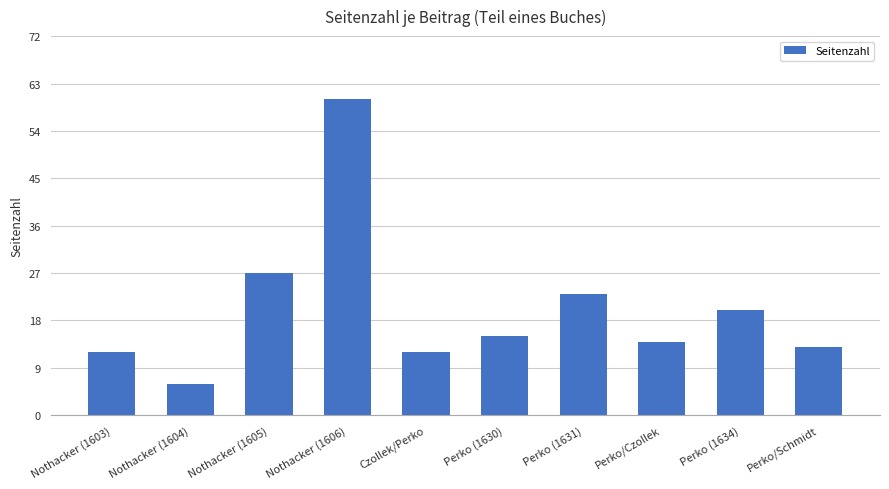

What is the minimum value shown in the chart?

6